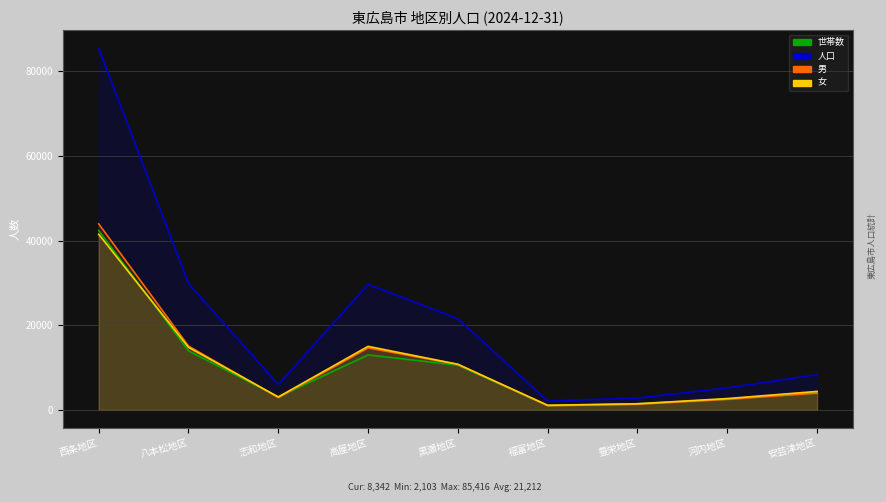

How many lines are shown in the chart?

4